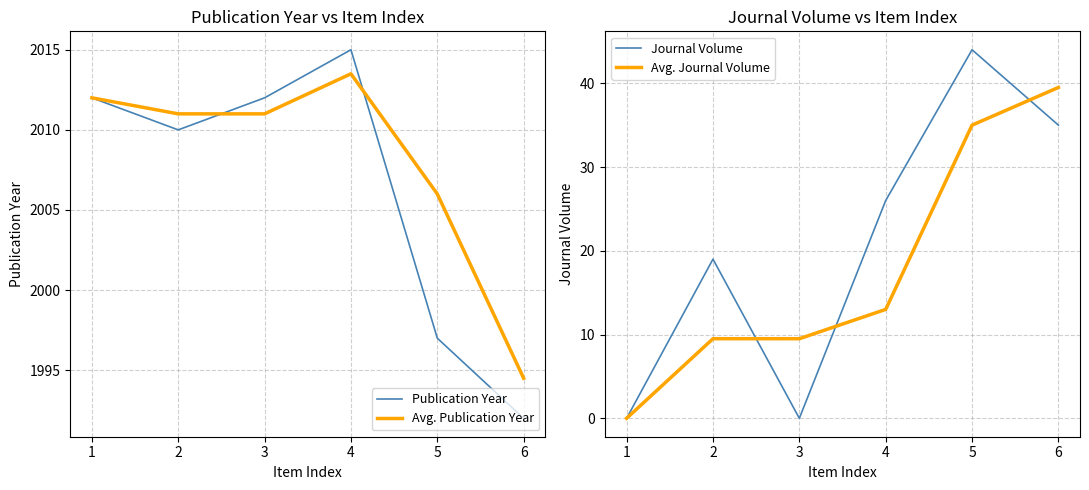

Is it true that Avg. Publication Year equals 1994.5 at 6?

True